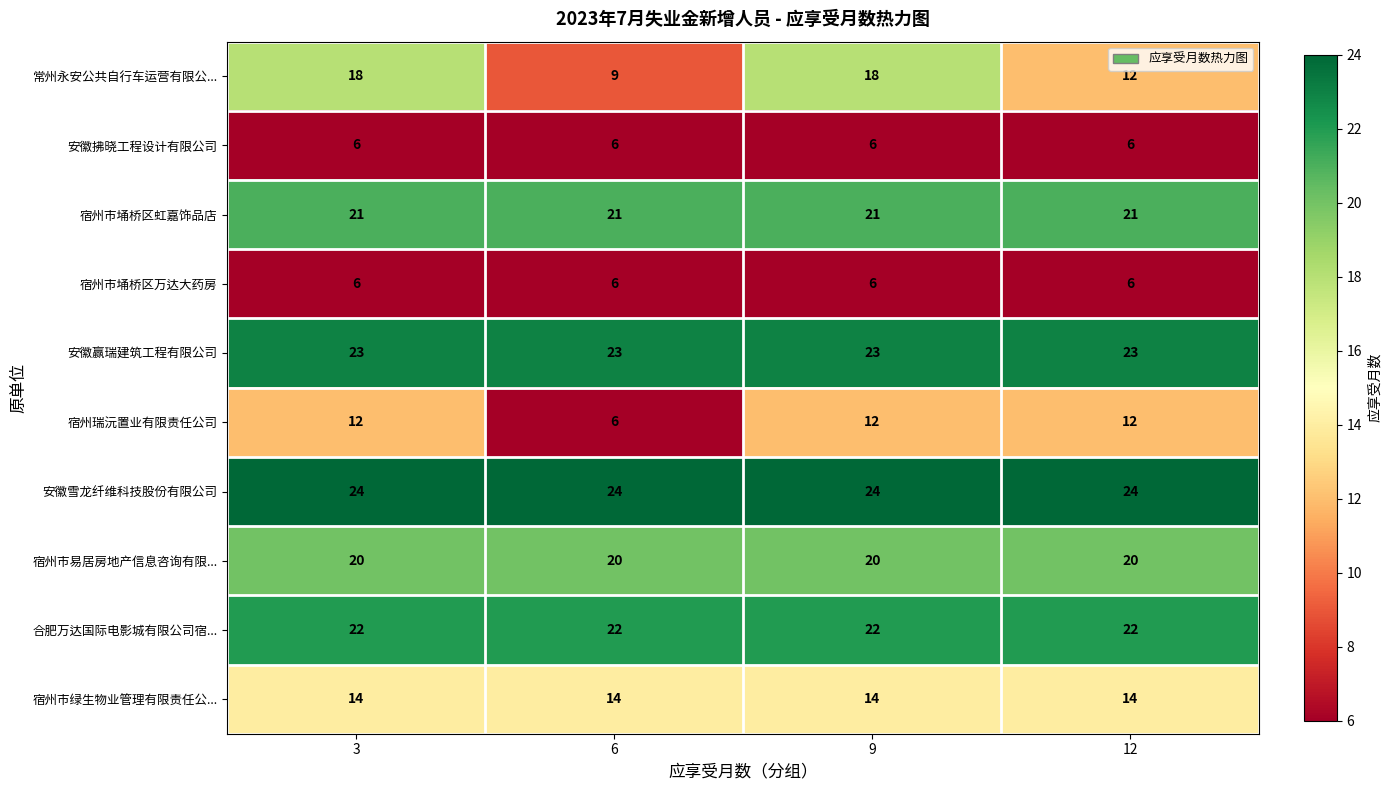

The 宿州瑞沅置业有限责任公司 series shows 12 at 12. True or false?

True